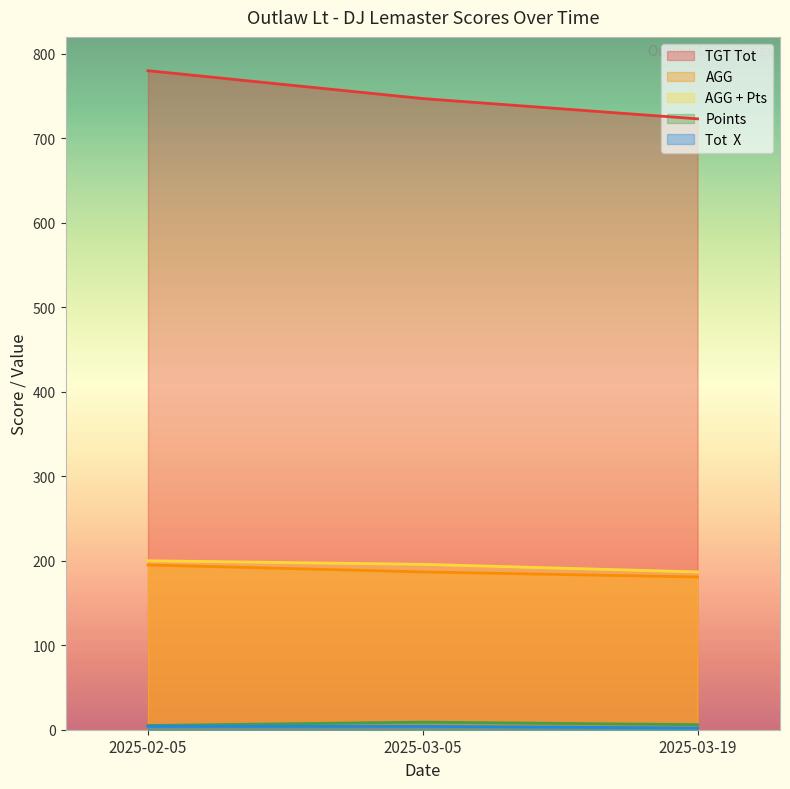

Rank the categories by Tot  X value from lowest to highest.

2025-03-19, 2025-02-05, 2025-03-05